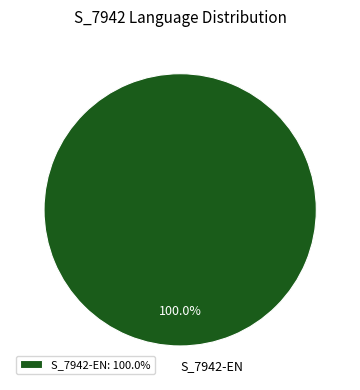

What percentage is the S_7942-EN slice, to the nearest percent?

100%